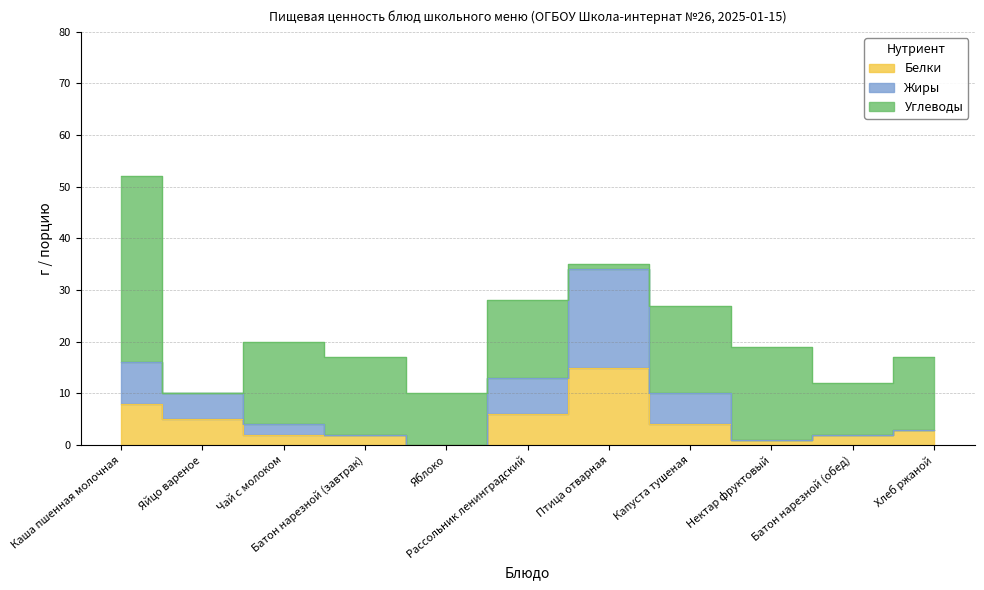

What is the sum of all Белки values?

48